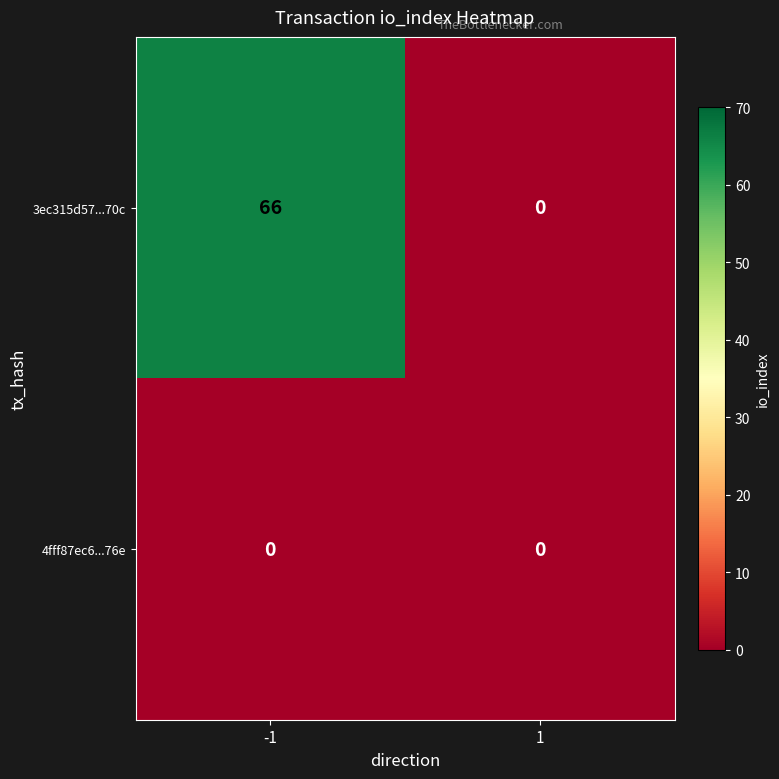

Which series has the largest range (max minus min)?

3ec315d57...70c